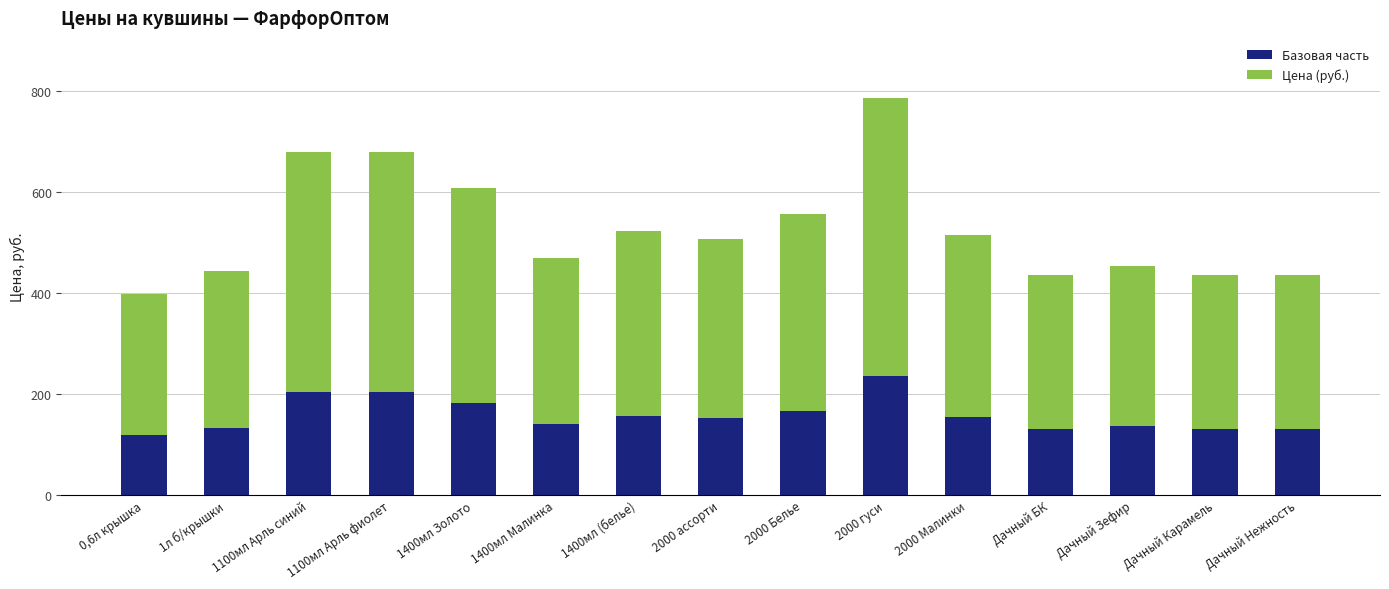

What is the total value across all series at 1л б/крышки?

444